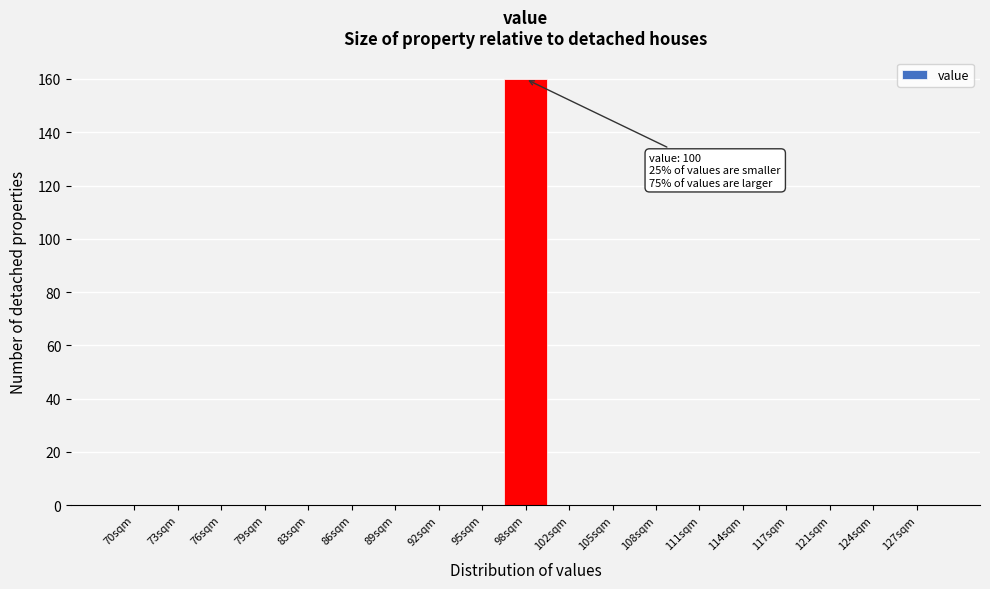

Reading right to left, transcribe all the data shown in this chart.

127sqm=0	124sqm=0	121sqm=0	117sqm=0	114sqm=0	111sqm=0	108sqm=0	105sqm=0	102sqm=0	98sqm=160	95sqm=0	92sqm=0	89sqm=0	86sqm=0	83sqm=0	79sqm=0	76sqm=0	73sqm=0	70sqm=0